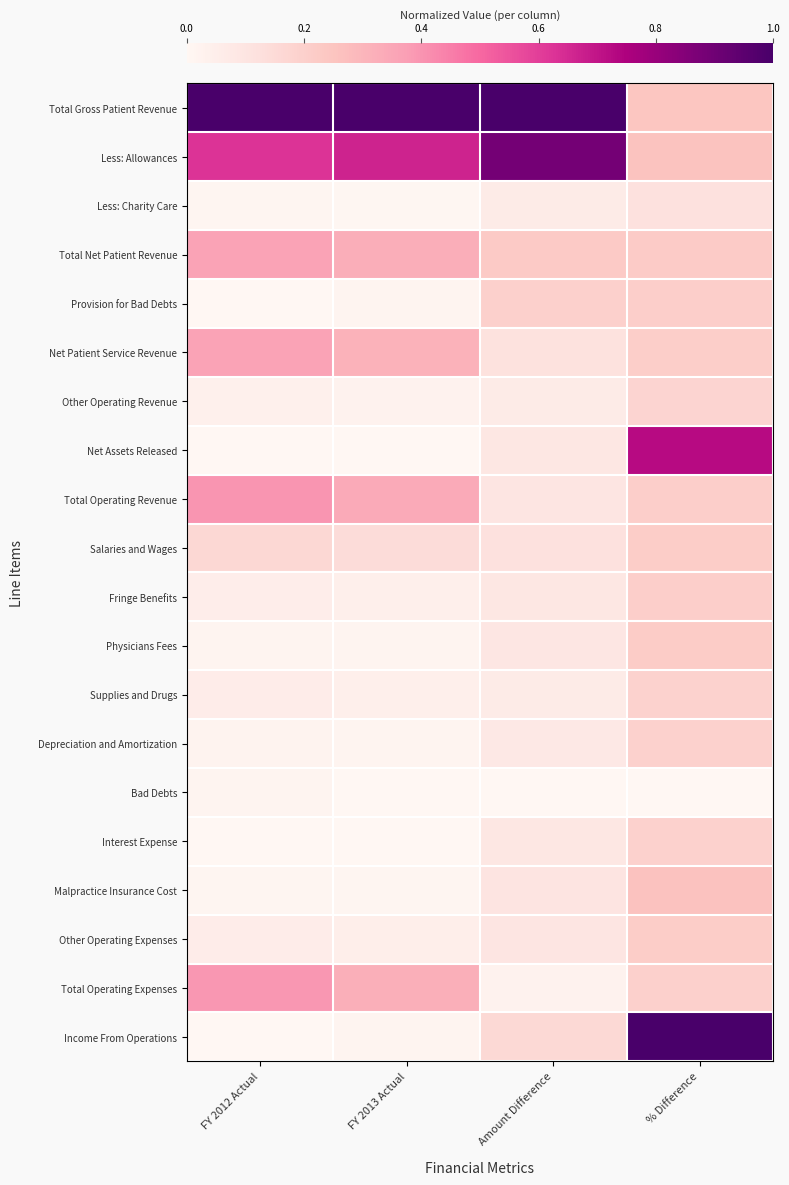

Reading left to right, what are all the values shown in this chart?

Total Gross Patient Revenue: FY 2012 Actual=1.0	FY 2013 Actual=1.0	Amount Difference=1.0	% Difference=0.2
Less: Allowances: FY 2012 Actual=0.6	FY 2013 Actual=0.7	Amount Difference=0.9	% Difference=0.3
Less: Charity Care: FY 2012 Actual=0.0	FY 2013 Actual=0.0	Amount Difference=0.1	% Difference=0.1
Total Net Patient Revenue: FY 2012 Actual=0.4	FY 2013 Actual=0.3	Amount Difference=0.2	% Difference=0.2
Provision for Bad Debts: FY 2012 Actual=0.0	FY 2013 Actual=0.0	Amount Difference=0.2	% Difference=0.2
Net Patient Service Revenue: FY 2012 Actual=0.4	FY 2013 Actual=0.3	Amount Difference=0.1	% Difference=0.2
Other Operating Revenue: FY 2012 Actual=0.0	FY 2013 Actual=0.0	Amount Difference=0.1	% Difference=0.2
Net Assets Released: FY 2012 Actual=0.0	FY 2013 Actual=0.0	Amount Difference=0.1	% Difference=0.7
Total Operating Revenue: FY 2012 Actual=0.4	FY 2013 Actual=0.3	Amount Difference=0.1	% Difference=0.2
Salaries and Wages: FY 2012 Actual=0.2	FY 2013 Actual=0.1	Amount Difference=0.1	% Difference=0.2
Fringe Benefits: FY 2012 Actual=0.1	FY 2013 Actual=0.0	Amount Difference=0.1	% Difference=0.2
Physicians Fees: FY 2012 Actual=0.0	FY 2013 Actual=0.0	Amount Difference=0.1	% Difference=0.2
Supplies and Drugs: FY 2012 Actual=0.1	FY 2013 Actual=0.0	Amount Difference=0.1	% Difference=0.2
Depreciation and Amortization: FY 2012 Actual=0.0	FY 2013 Actual=0.0	Amount Difference=0.1	% Difference=0.2
Bad Debts: FY 2012 Actual=0.0	FY 2013 Actual=0.0	Amount Difference=0.0	% Difference=0.0
Interest Expense: FY 2012 Actual=0.0	FY 2013 Actual=0.0	Amount Difference=0.1	% Difference=0.2
Malpractice Insurance Cost: FY 2012 Actual=0.0	FY 2013 Actual=0.0	Amount Difference=0.1	% Difference=0.3
Other Operating Expenses: FY 2012 Actual=0.1	FY 2013 Actual=0.0	Amount Difference=0.1	% Difference=0.2
Total Operating Expenses: FY 2012 Actual=0.4	FY 2013 Actual=0.3	Amount Difference=0.0	% Difference=0.2
Income From Operations: FY 2012 Actual=0.0	FY 2013 Actual=0.0	Amount Difference=0.2	% Difference=1.0